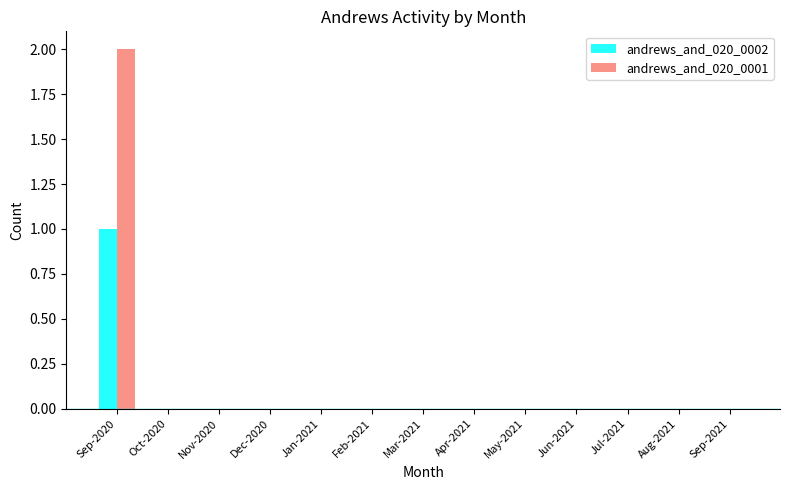

Which series has the largest total across all categories?

andrews_and_020_0001